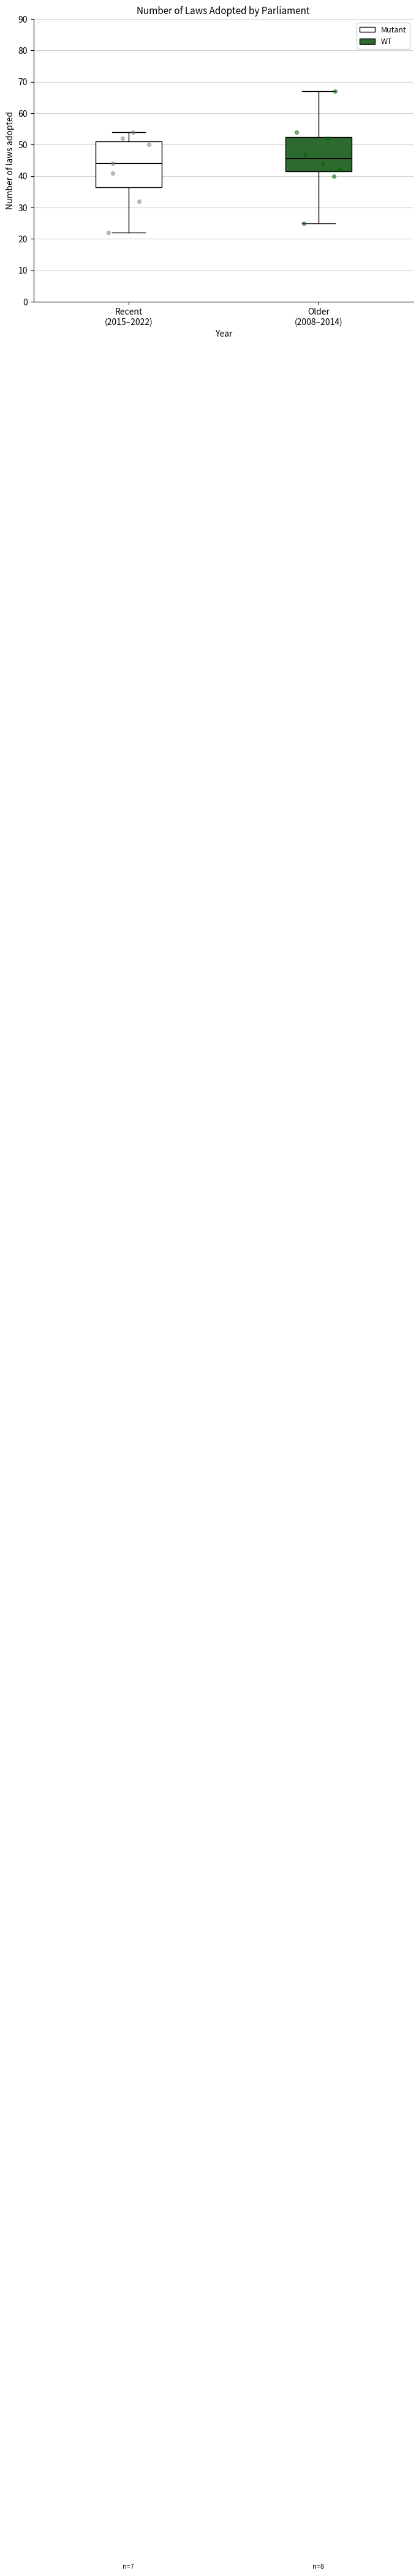

Which box has the lowest median line?

Recent (2015–2022)